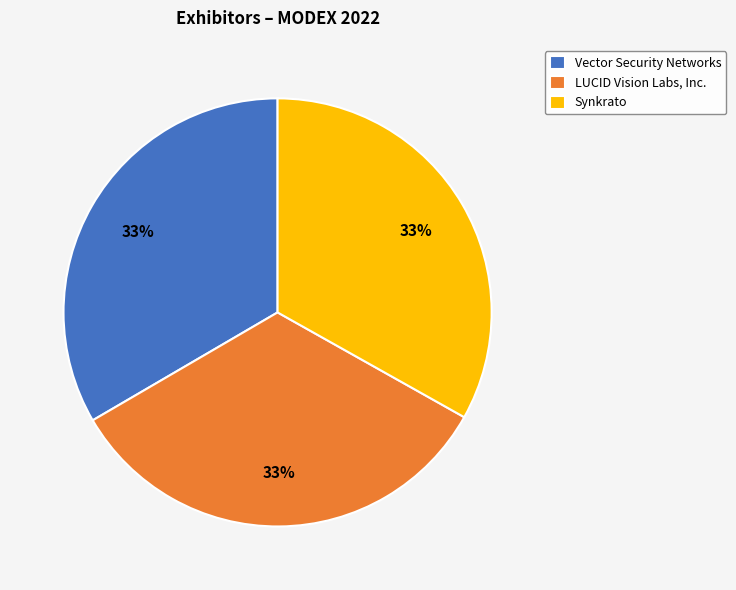

Does LUCID Vision Labs, Inc. account for over 50% of the chart?

No